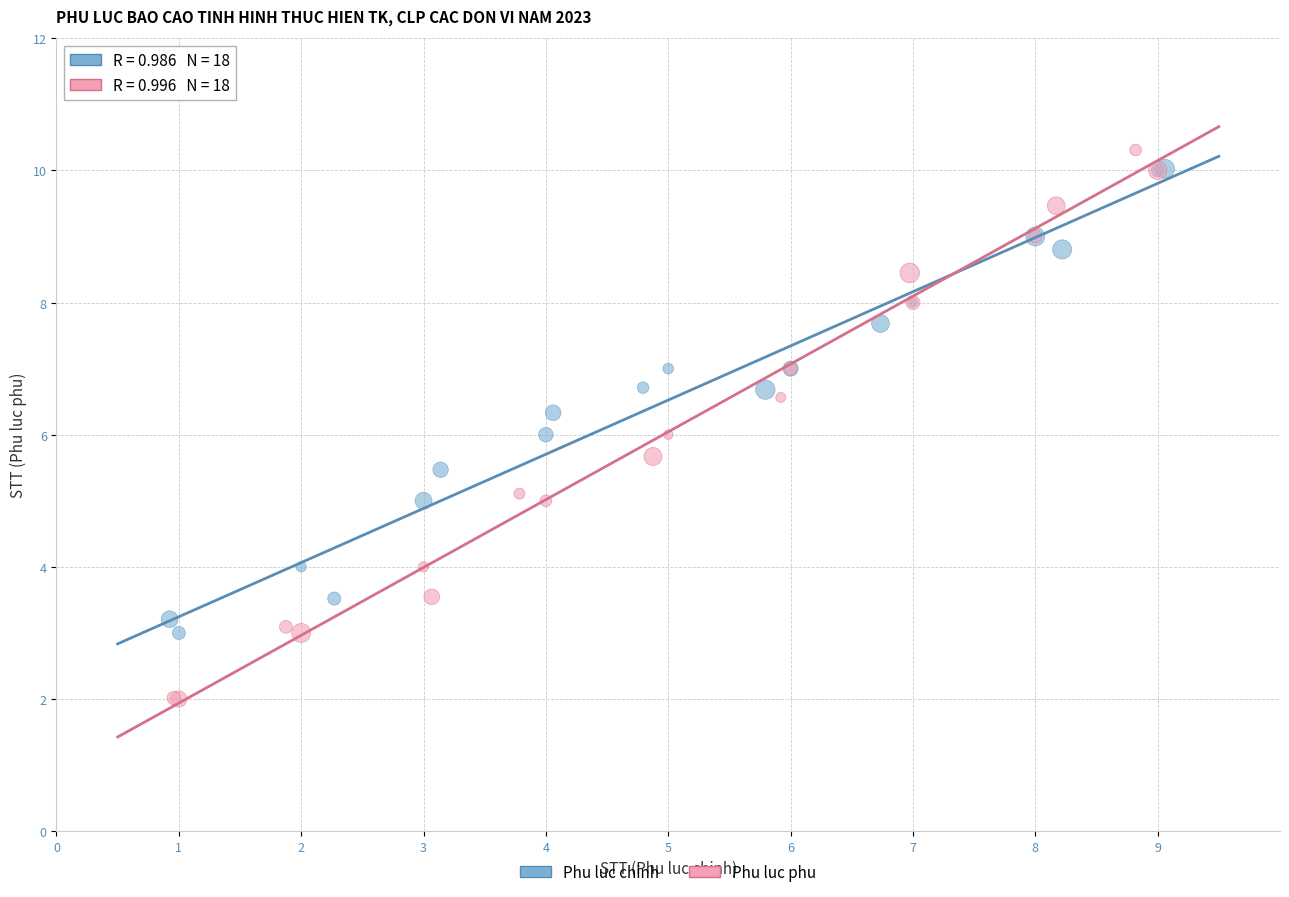

Which series reaches the minimum Y coordinate?

Phu luc phu